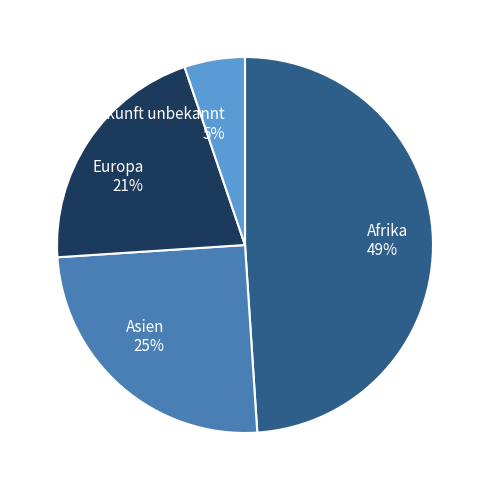

Count the number of slices in the pie.

4